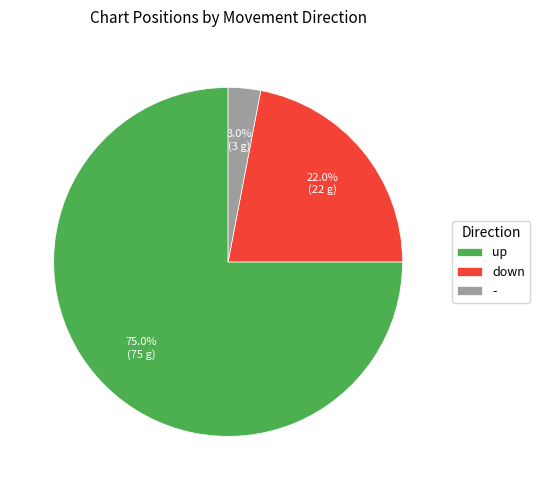

Does down represent more than half of the total?

No